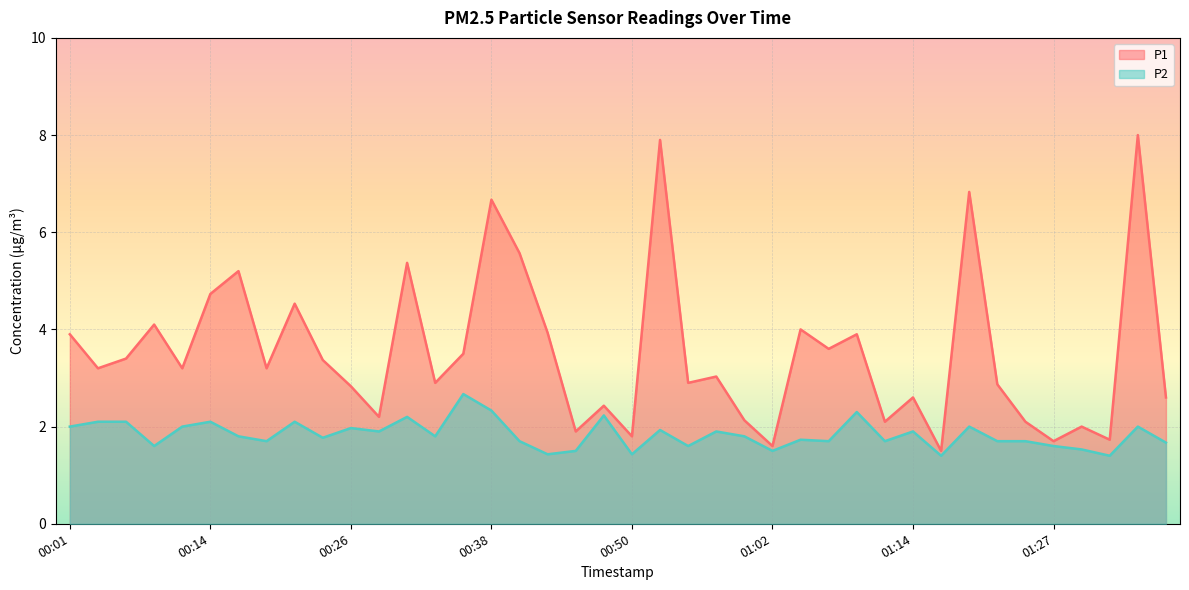

What is the spread (max minus min) of values at 00:19?

1.5